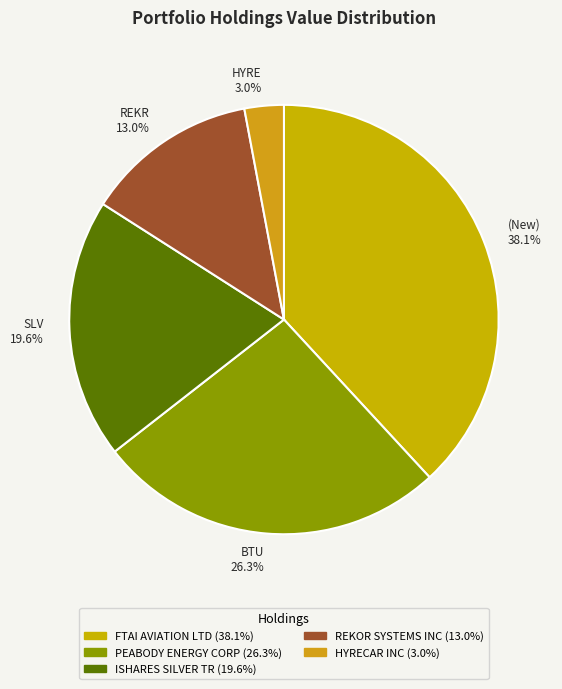

To the nearest percent, what is the difference between the largest and smallest slice percentages?

35%